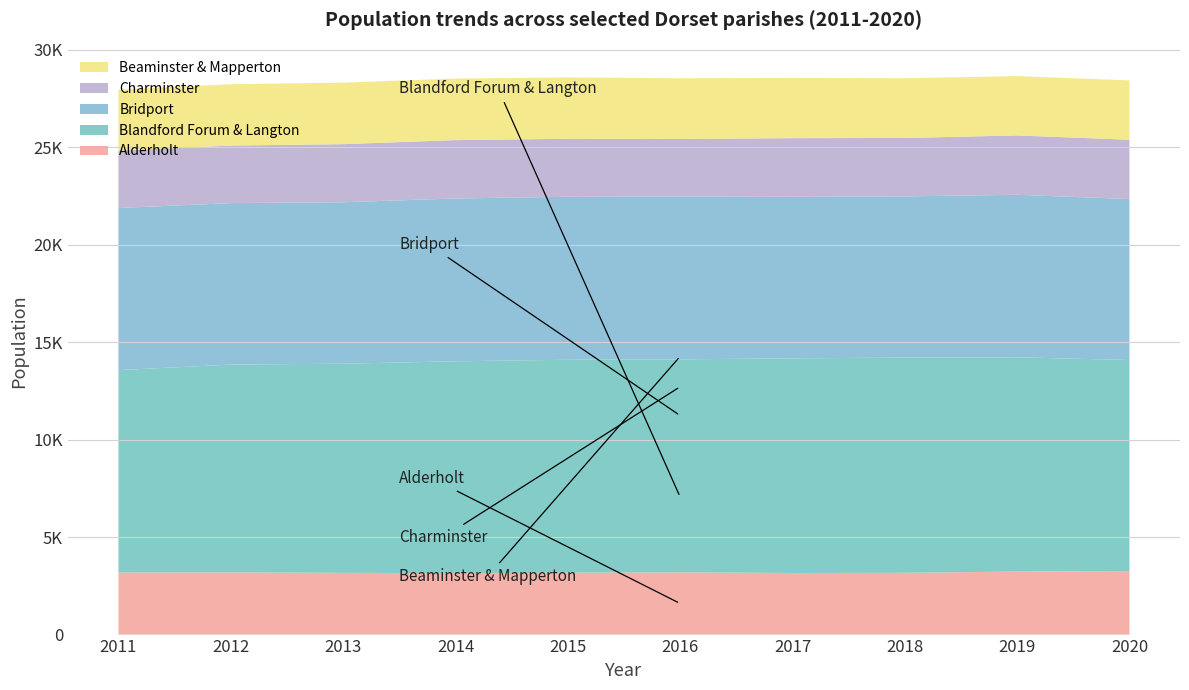

Reading right to left, what are all the values shown in this chart?

Alderholt: 2020=3262	2019=3233	2018=3168	2017=3159	2016=3192	2015=3175	2014=3154	2013=3166	2012=3190	2011=3184
Blandford Forum & Langton: 2020=10824	2019=10992	2018=11040	2017=11013	2016=10927	2015=10924	2014=10866	2013=10730	2012=10660	2011=10382
Bridport: 2020=8258	2019=8335	2018=8272	2017=8284	2016=8351	2015=8360	2014=8352	2013=8284	2012=8284	2011=8316
Charminster: 2020=3041	2019=3046	2018=2997	2017=3010	2016=2957	2015=2976	2014=2995	2013=2979	2012=2952	2011=2948
Beaminster & Mapperton: 2020=3046	2019=3043	2018=3064	2017=3091	2016=3114	2015=3147	2014=3158	2013=3155	2012=3146	2011=3131